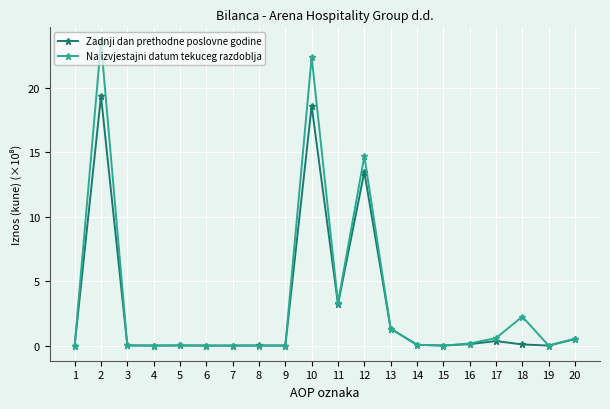

True or false: Zadnji dan prethodne poslovne godine has more than 1 points higher than both neighbors.

True